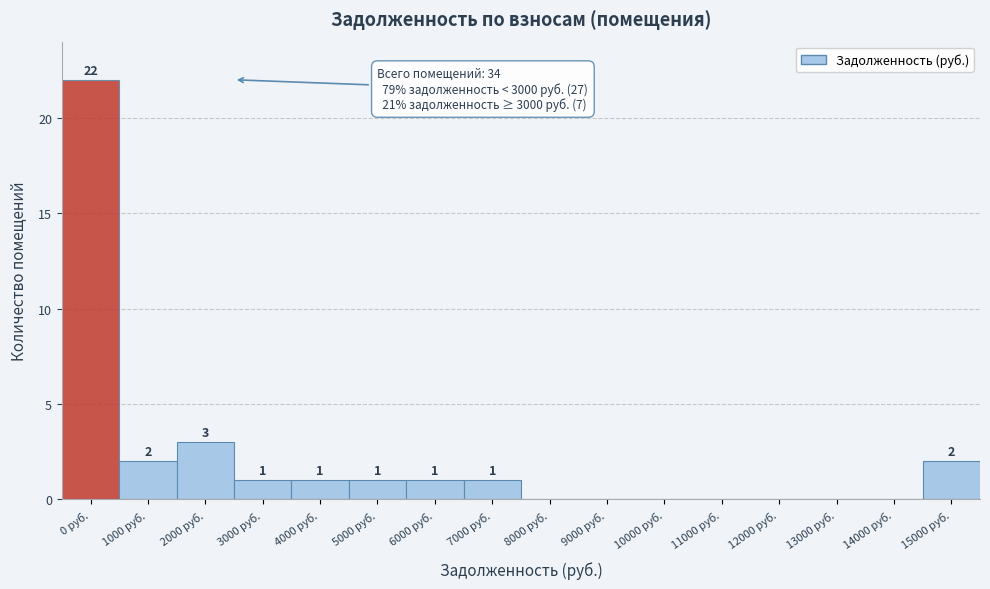

Reading left to right, transcribe all the data shown in this chart.

0 руб.=22	1000 руб.=2	2000 руб.=3	3000 руб.=1	4000 руб.=1	5000 руб.=1	6000 руб.=1	7000 руб.=1	8000 руб.=0	9000 руб.=0	10000 руб.=0	11000 руб.=0	12000 руб.=0	13000 руб.=0	14000 руб.=0	15000 руб.=2